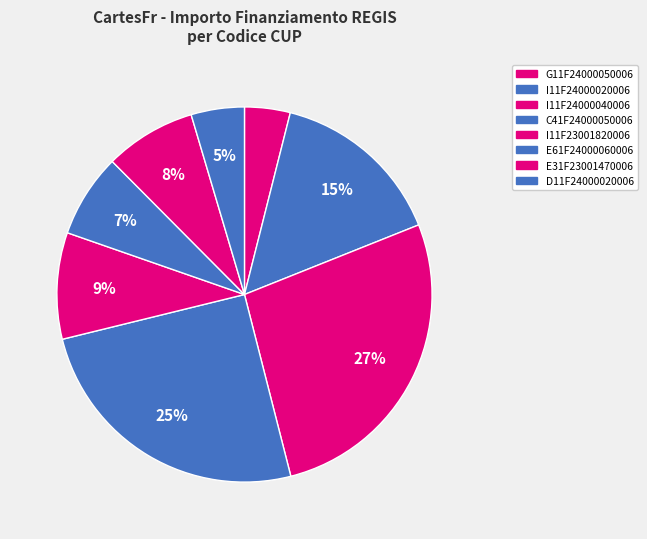

Rank the categories by value from highest to lowest.

I11F24000040006, C41F24000050006, I11F24000020006, I11F23001820006, E31F23001470006, E61F24000060006, D11F24000020006, G11F24000050006